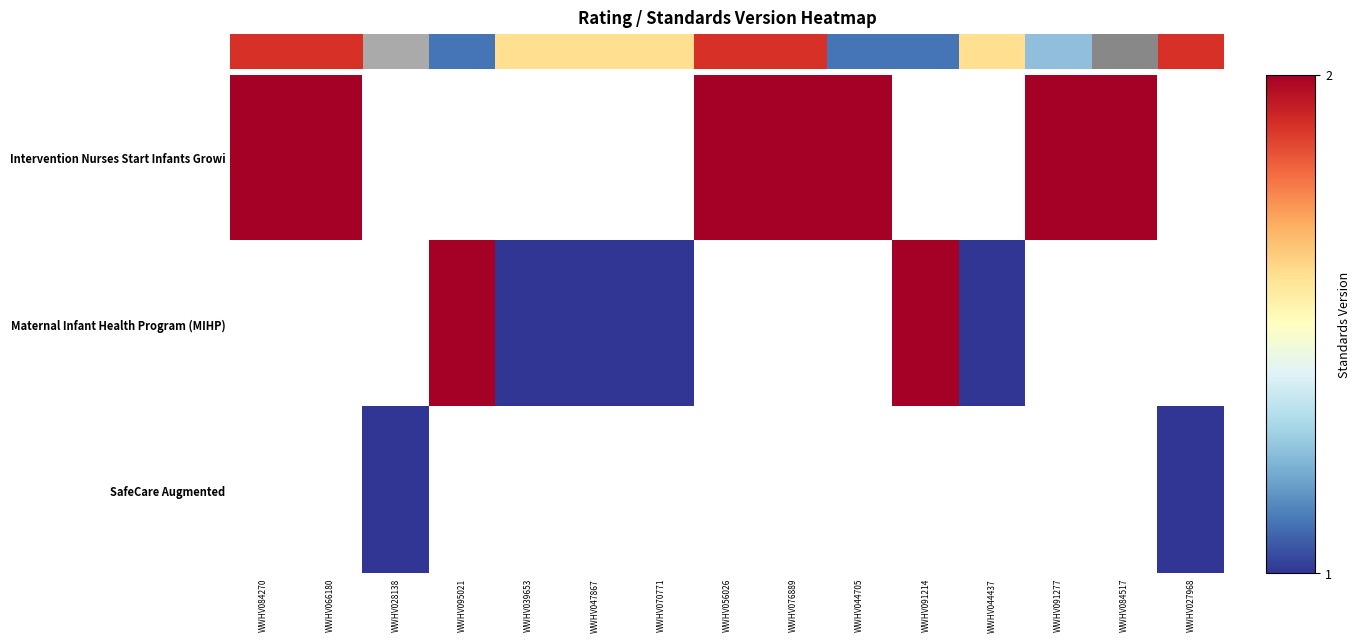

The Intervention Nurses Start Infants Growi series shows 2.0 at WWHV084517. True or false?

True